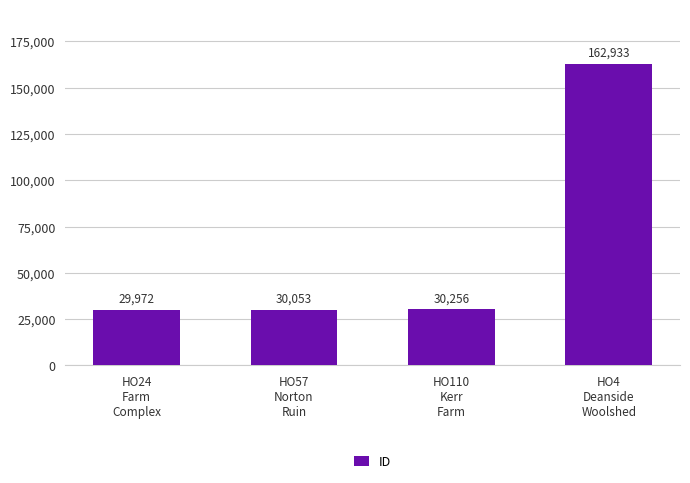

Reading left to right, transcribe all the data shown in this chart.

29972	30053	30256	162933